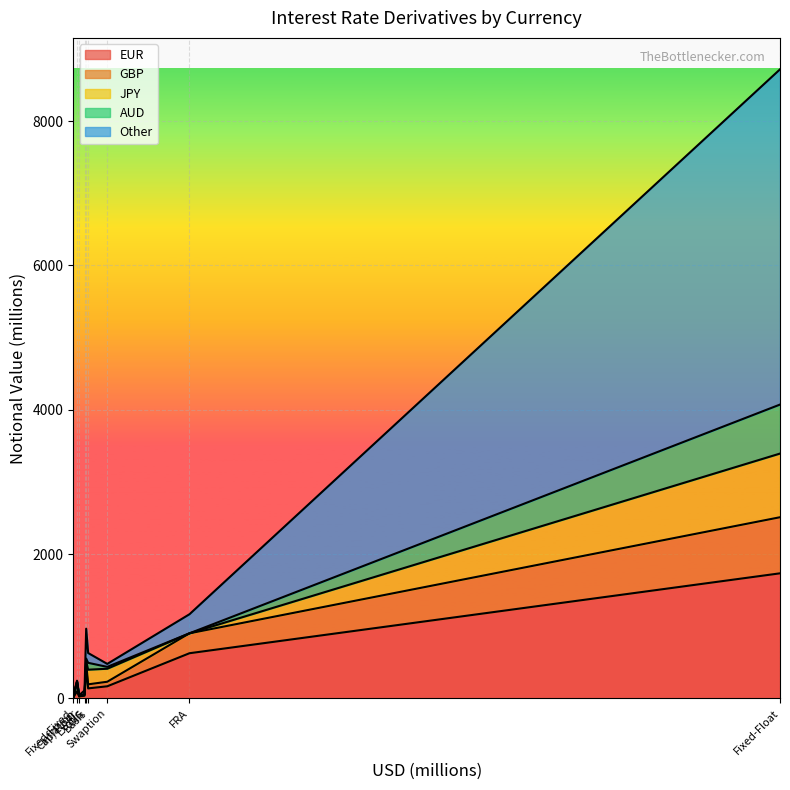

At which category is the sum across all series the highest?

Fixed-Float